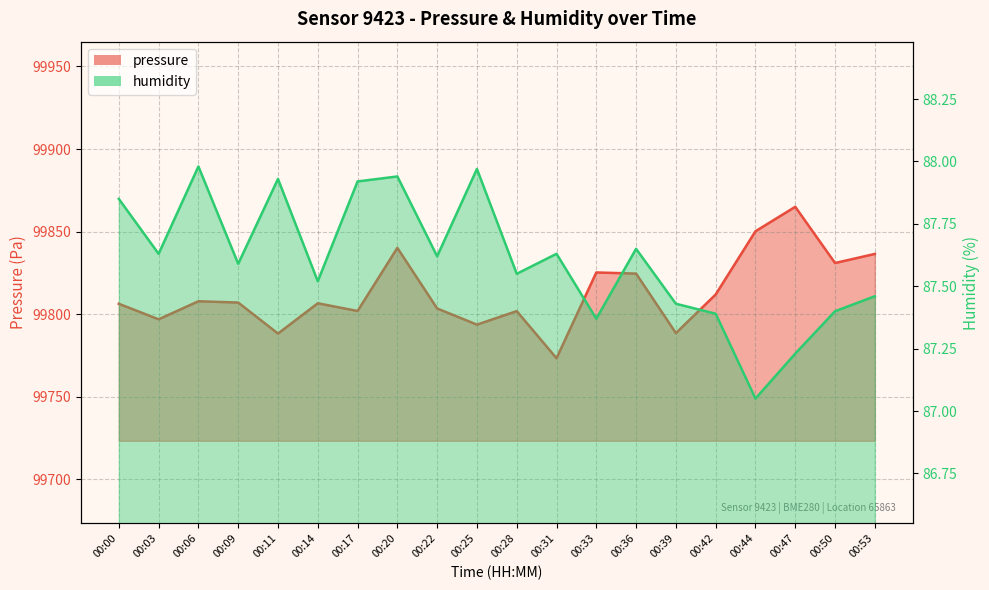

True or false: pressure and humidity intersect in this chart.

False